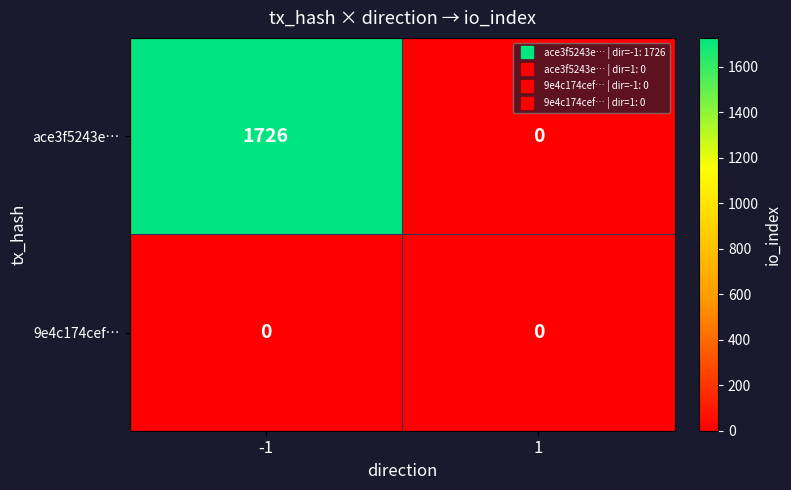

What is the average value of the ace3f5243e… series?

863